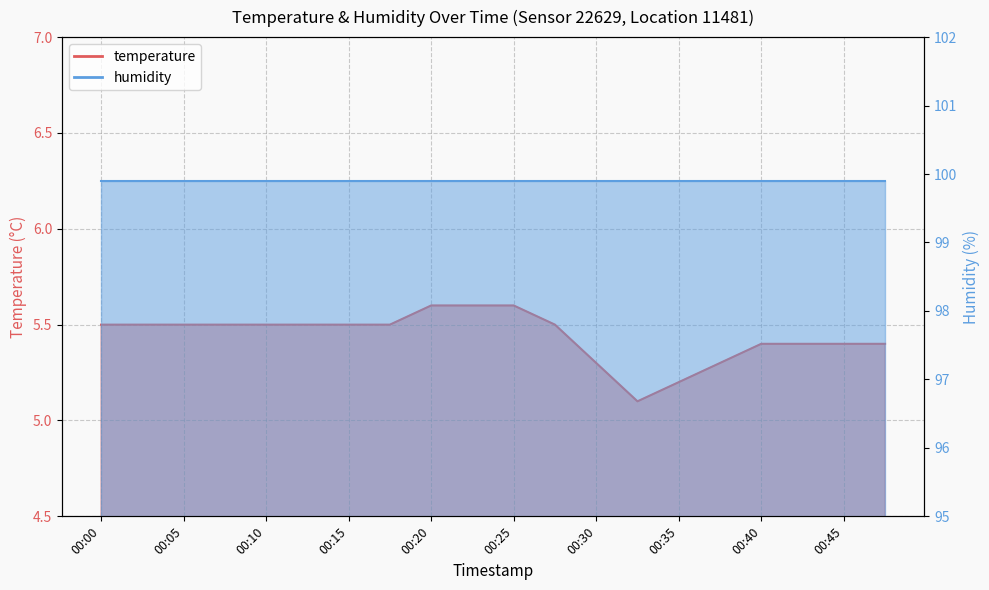

What is the maximum value shown in the chart?

5.6